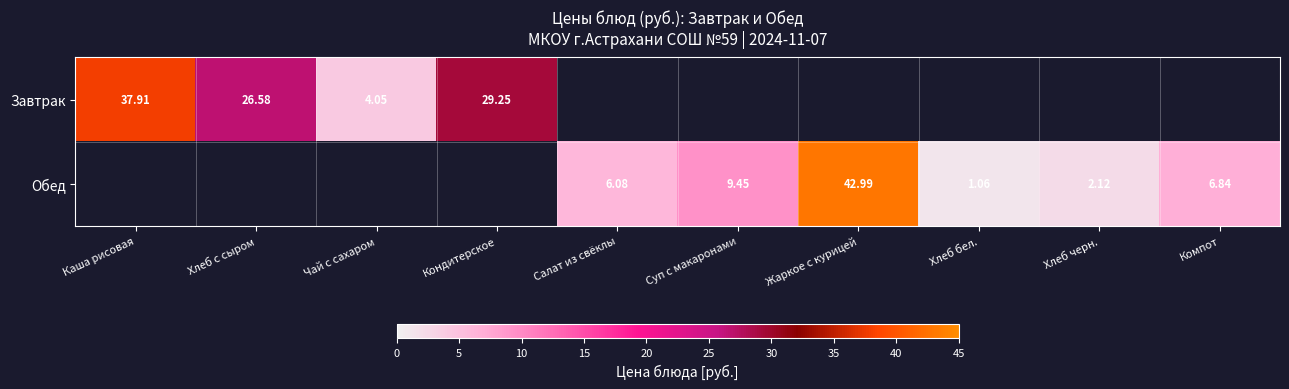

Which series has the largest range (max minus min)?

Обед